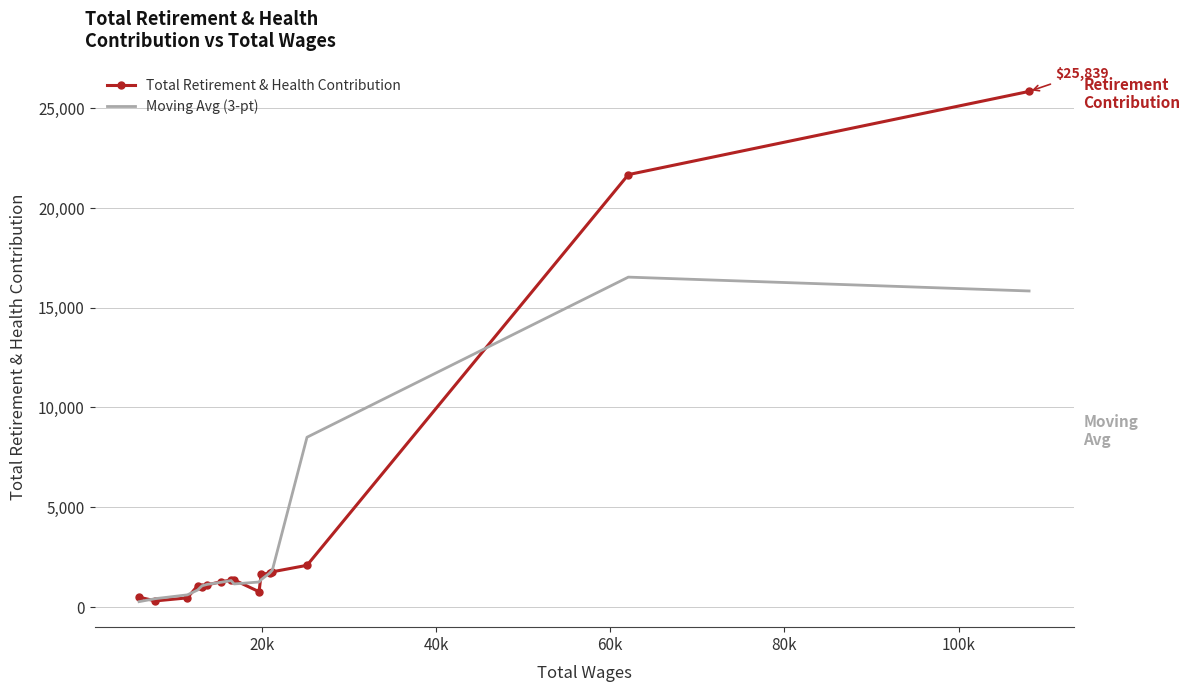

Which series has the widest spread of values?

Total Retirement & Health Contribution